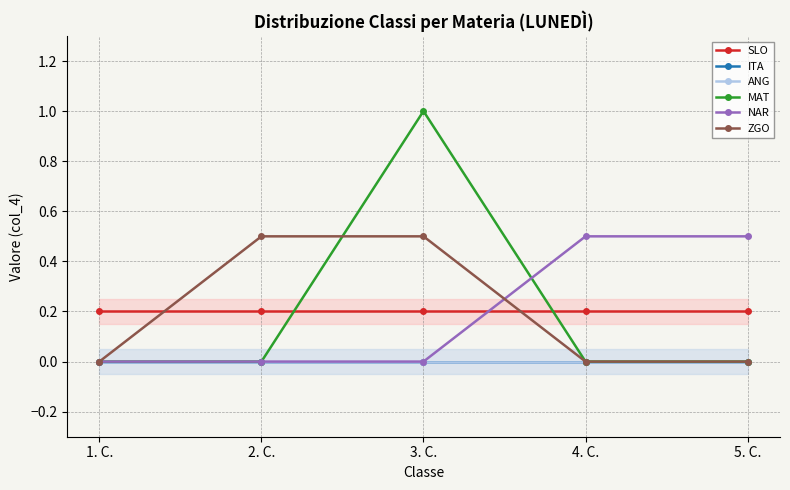

What is the highest value of the ZGO series?

0.5